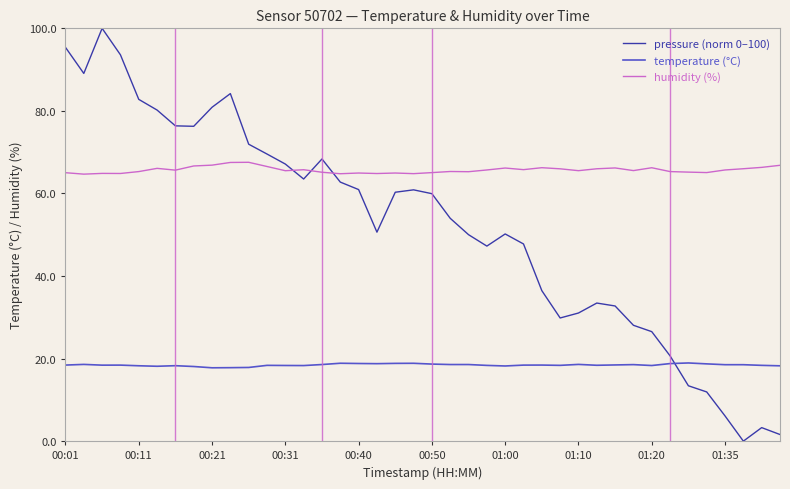

Rank the series by their maximum value, from lowest to highest.

temperature (°C), humidity (%), pressure (norm 0–100)